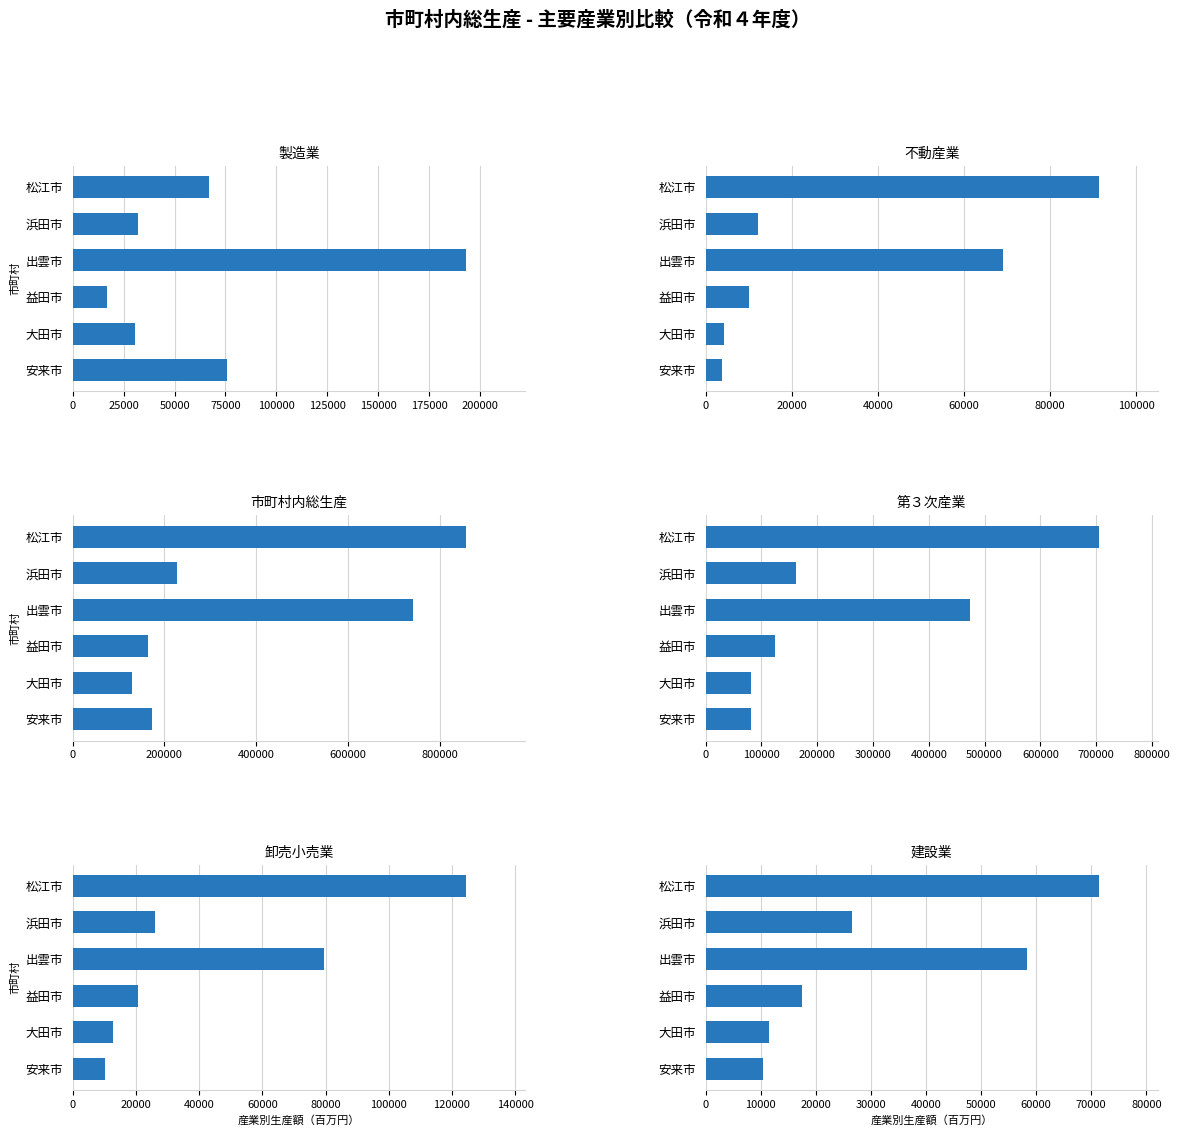

What is the value of the 不動産業 bar at the 2nd from the left?

12102